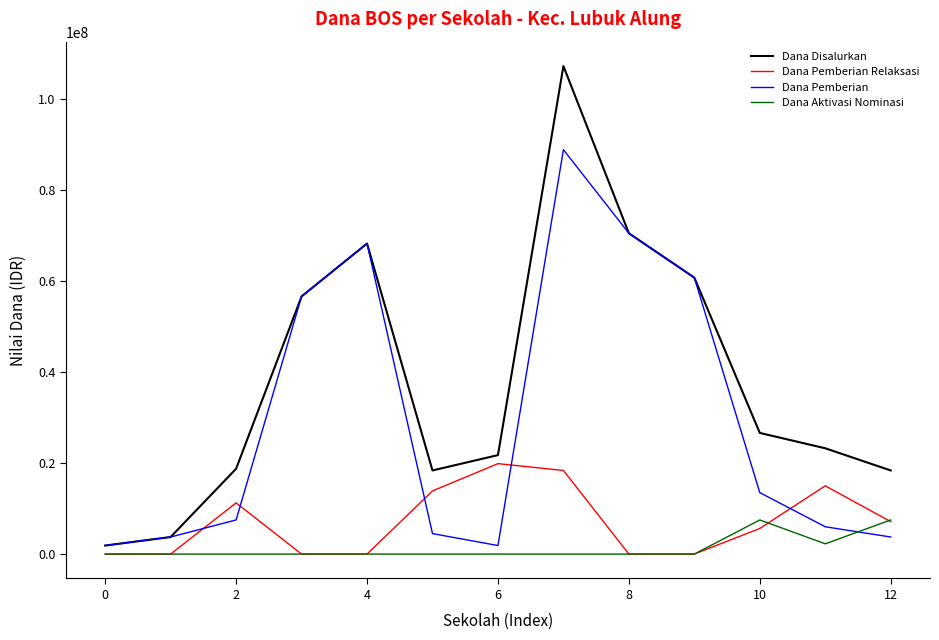

Which series has the largest total across all categories?

Dana Disalurkan